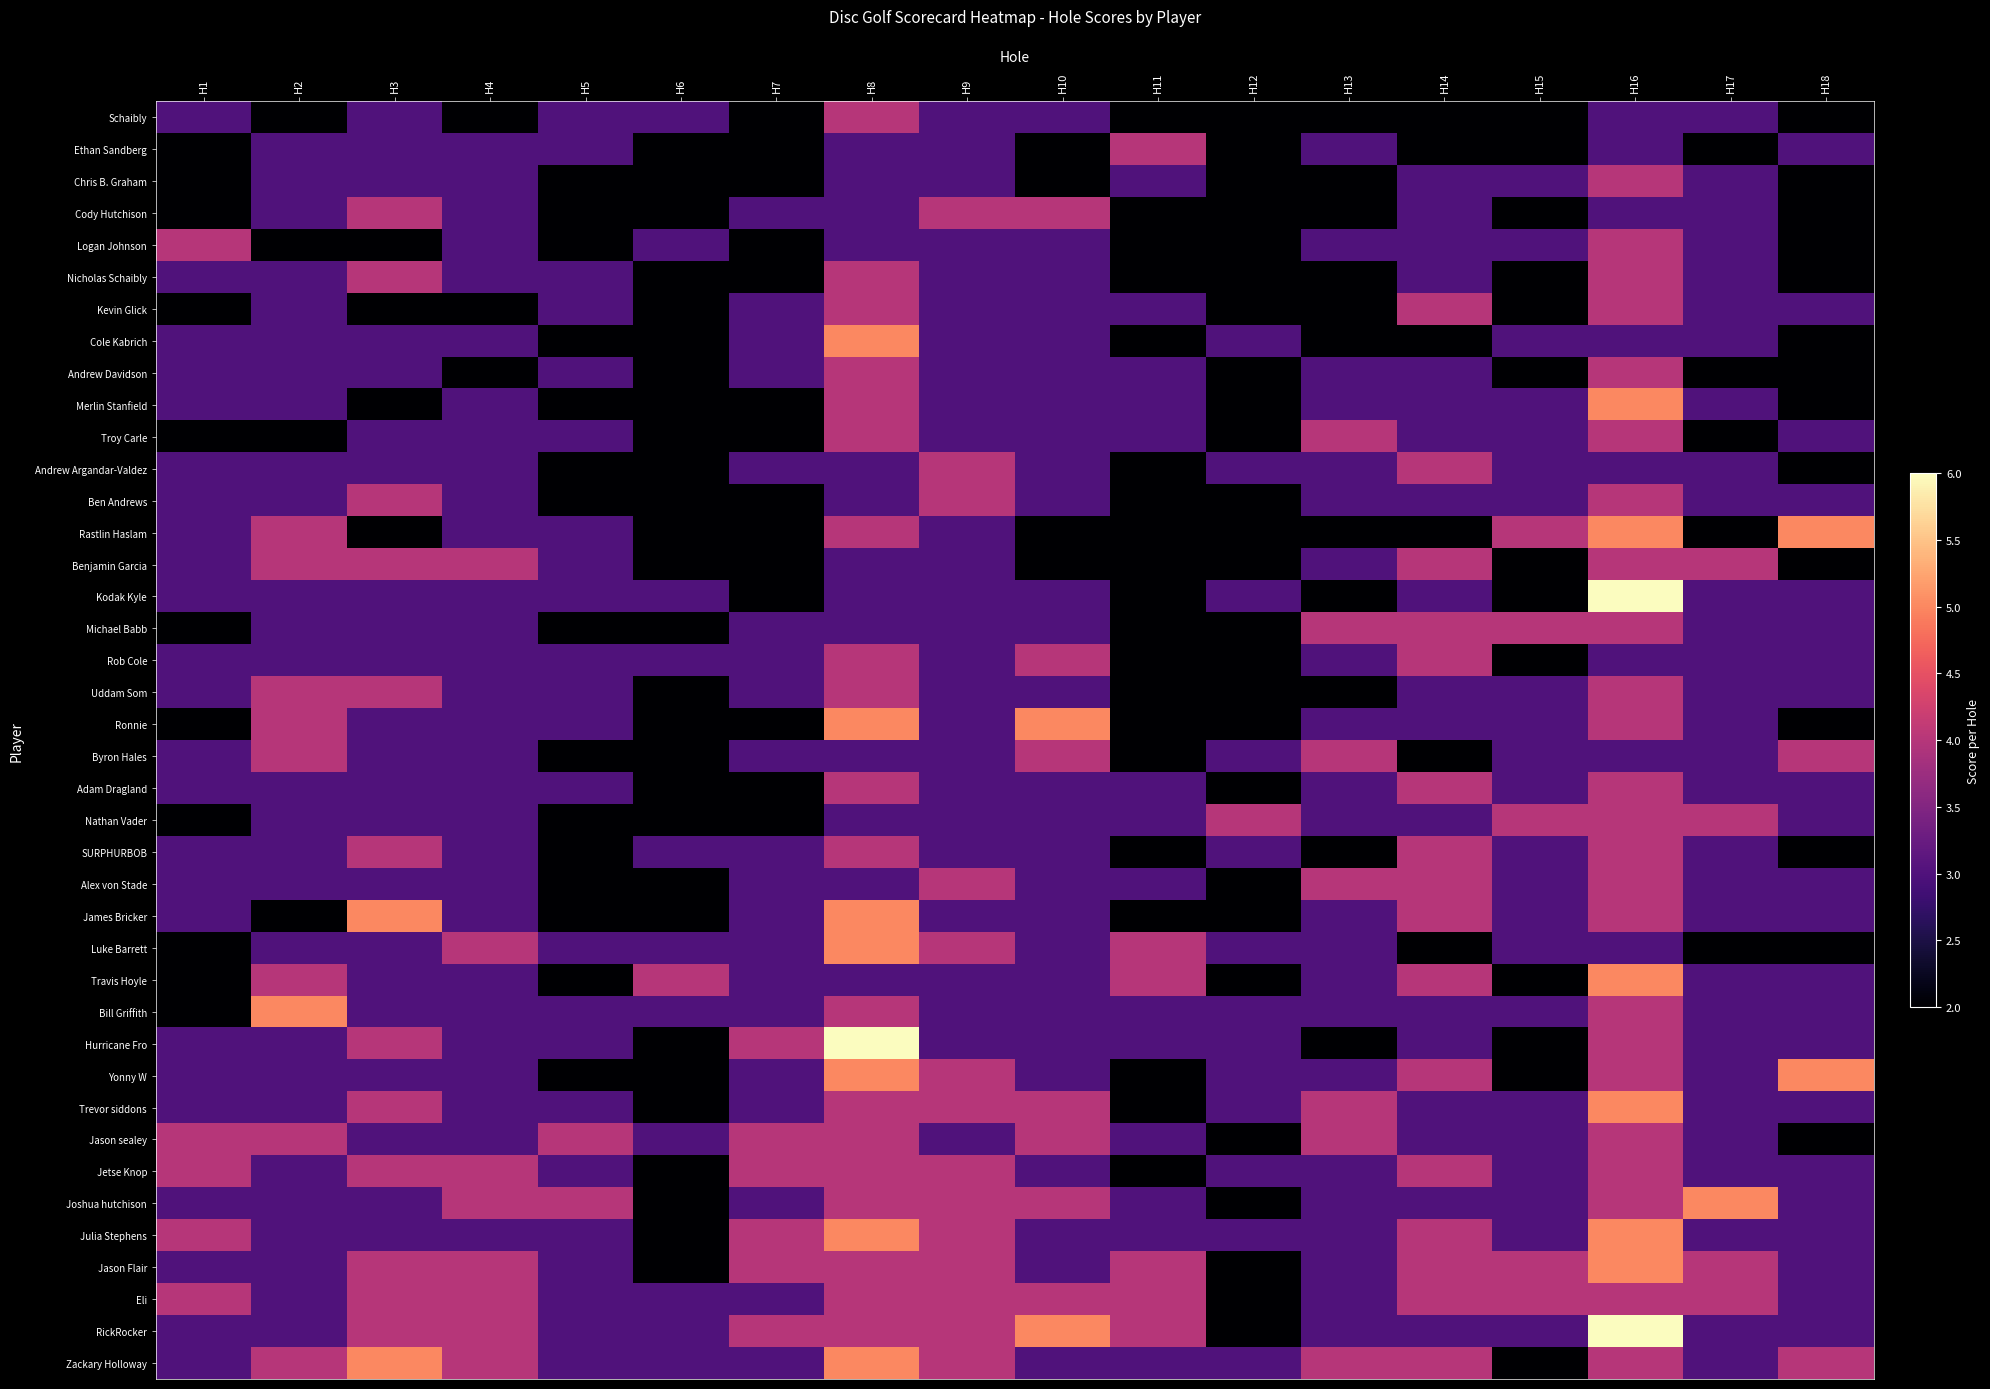

Reading left to right, what are all the values shown in this chart?

Schaibly: H1=3	H2=2	H3=3	H4=2	H5=3	H6=3	H7=2	H8=4	H9=3	H10=3	H11=2	H12=2	H13=2	H14=2	H15=2	H16=3	H17=3	H18=2
Ethan Sandberg: H1=2	H2=3	H3=3	H4=3	H5=3	H6=2	H7=2	H8=3	H9=3	H10=2	H11=4	H12=2	H13=3	H14=2	H15=2	H16=3	H17=2	H18=3
Chris B. Graham: H1=2	H2=3	H3=3	H4=3	H5=2	H6=2	H7=2	H8=3	H9=3	H10=2	H11=3	H12=2	H13=2	H14=3	H15=3	H16=4	H17=3	H18=2
Cody Hutchison: H1=2	H2=3	H3=4	H4=3	H5=2	H6=2	H7=3	H8=3	H9=4	H10=4	H11=2	H12=2	H13=2	H14=3	H15=2	H16=3	H17=3	H18=2
Logan Johnson: H1=4	H2=2	H3=2	H4=3	H5=2	H6=3	H7=2	H8=3	H9=3	H10=3	H11=2	H12=2	H13=3	H14=3	H15=3	H16=4	H17=3	H18=2
Nicholas Schaibly: H1=3	H2=3	H3=4	H4=3	H5=3	H6=2	H7=2	H8=4	H9=3	H10=3	H11=2	H12=2	H13=2	H14=3	H15=2	H16=4	H17=3	H18=2
Kevin Glick: H1=2	H2=3	H3=2	H4=2	H5=3	H6=2	H7=3	H8=4	H9=3	H10=3	H11=3	H12=2	H13=2	H14=4	H15=2	H16=4	H17=3	H18=3
Cole Kabrich: H1=3	H2=3	H3=3	H4=3	H5=2	H6=2	H7=3	H8=5	H9=3	H10=3	H11=2	H12=3	H13=2	H14=2	H15=3	H16=3	H17=3	H18=2
Andrew Davidson: H1=3	H2=3	H3=3	H4=2	H5=3	H6=2	H7=3	H8=4	H9=3	H10=3	H11=3	H12=2	H13=3	H14=3	H15=2	H16=4	H17=2	H18=2
Merlin Stanfield: H1=3	H2=3	H3=2	H4=3	H5=2	H6=2	H7=2	H8=4	H9=3	H10=3	H11=3	H12=2	H13=3	H14=3	H15=3	H16=5	H17=3	H18=2
Troy Carle: H1=2	H2=2	H3=3	H4=3	H5=3	H6=2	H7=2	H8=4	H9=3	H10=3	H11=3	H12=2	H13=4	H14=3	H15=3	H16=4	H17=2	H18=3
Andrew Argandar-Valdez: H1=3	H2=3	H3=3	H4=3	H5=2	H6=2	H7=3	H8=3	H9=4	H10=3	H11=2	H12=3	H13=3	H14=4	H15=3	H16=3	H17=3	H18=2
Ben Andrews: H1=3	H2=3	H3=4	H4=3	H5=2	H6=2	H7=2	H8=3	H9=4	H10=3	H11=2	H12=2	H13=3	H14=3	H15=3	H16=4	H17=3	H18=3
Rastlin Haslam: H1=3	H2=4	H3=2	H4=3	H5=3	H6=2	H7=2	H8=4	H9=3	H10=2	H11=2	H12=2	H13=2	H14=2	H15=4	H16=5	H17=2	H18=5
Benjamin Garcia: H1=3	H2=4	H3=4	H4=4	H5=3	H6=2	H7=2	H8=3	H9=3	H10=2	H11=2	H12=2	H13=3	H14=4	H15=2	H16=4	H17=4	H18=2
Kodak Kyle: H1=3	H2=3	H3=3	H4=3	H5=3	H6=3	H7=2	H8=3	H9=3	H10=3	H11=2	H12=3	H13=2	H14=3	H15=2	H16=6	H17=3	H18=3
Michael Babb: H1=2	H2=3	H3=3	H4=3	H5=2	H6=2	H7=3	H8=3	H9=3	H10=3	H11=2	H12=2	H13=4	H14=4	H15=4	H16=4	H17=3	H18=3
Rob Cole: H1=3	H2=3	H3=3	H4=3	H5=3	H6=3	H7=3	H8=4	H9=3	H10=4	H11=2	H12=2	H13=3	H14=4	H15=2	H16=3	H17=3	H18=3
Uddam Som: H1=3	H2=4	H3=4	H4=3	H5=3	H6=2	H7=3	H8=4	H9=3	H10=3	H11=2	H12=2	H13=2	H14=3	H15=3	H16=4	H17=3	H18=3
Ronnie: H1=2	H2=4	H3=3	H4=3	H5=3	H6=2	H7=2	H8=5	H9=3	H10=5	H11=2	H12=2	H13=3	H14=3	H15=3	H16=4	H17=3	H18=2
Byron Hales: H1=3	H2=4	H3=3	H4=3	H5=2	H6=2	H7=3	H8=3	H9=3	H10=4	H11=2	H12=3	H13=4	H14=2	H15=3	H16=3	H17=3	H18=4
Adam Dragland: H1=3	H2=3	H3=3	H4=3	H5=3	H6=2	H7=2	H8=4	H9=3	H10=3	H11=3	H12=2	H13=3	H14=4	H15=3	H16=4	H17=3	H18=3
Nathan Vader: H1=2	H2=3	H3=3	H4=3	H5=2	H6=2	H7=2	H8=3	H9=3	H10=3	H11=3	H12=4	H13=3	H14=3	H15=4	H16=4	H17=4	H18=3
SURPHURBOB: H1=3	H2=3	H3=4	H4=3	H5=2	H6=3	H7=3	H8=4	H9=3	H10=3	H11=2	H12=3	H13=2	H14=4	H15=3	H16=4	H17=3	H18=2
Alex von Stade: H1=3	H2=3	H3=3	H4=3	H5=2	H6=2	H7=3	H8=3	H9=4	H10=3	H11=3	H12=2	H13=4	H14=4	H15=3	H16=4	H17=3	H18=3
James Bricker: H1=3	H2=2	H3=5	H4=3	H5=2	H6=2	H7=3	H8=5	H9=3	H10=3	H11=2	H12=2	H13=3	H14=4	H15=3	H16=4	H17=3	H18=3
Luke Barrett: H1=2	H2=3	H3=3	H4=4	H5=3	H6=3	H7=3	H8=5	H9=4	H10=3	H11=4	H12=3	H13=3	H14=2	H15=3	H16=3	H17=2	H18=2
Travis Hoyle: H1=2	H2=4	H3=3	H4=3	H5=2	H6=4	H7=3	H8=3	H9=3	H10=3	H11=4	H12=2	H13=3	H14=4	H15=2	H16=5	H17=3	H18=3
Bill Griffith: H1=2	H2=5	H3=3	H4=3	H5=3	H6=3	H7=3	H8=4	H9=3	H10=3	H11=3	H12=3	H13=3	H14=3	H15=3	H16=4	H17=3	H18=3
Hurricane Fro: H1=3	H2=3	H3=4	H4=3	H5=3	H6=2	H7=4	H8=6	H9=3	H10=3	H11=3	H12=3	H13=2	H14=3	H15=2	H16=4	H17=3	H18=3
Yonny W: H1=3	H2=3	H3=3	H4=3	H5=2	H6=2	H7=3	H8=5	H9=4	H10=3	H11=2	H12=3	H13=3	H14=4	H15=2	H16=4	H17=3	H18=5
Trevor siddons: H1=3	H2=3	H3=4	H4=3	H5=3	H6=2	H7=3	H8=4	H9=4	H10=4	H11=2	H12=3	H13=4	H14=3	H15=3	H16=5	H17=3	H18=3
Jason sealey: H1=4	H2=4	H3=3	H4=3	H5=4	H6=3	H7=4	H8=4	H9=3	H10=4	H11=3	H12=2	H13=4	H14=3	H15=3	H16=4	H17=3	H18=2
Jetse Knop: H1=4	H2=3	H3=4	H4=4	H5=3	H6=2	H7=4	H8=4	H9=4	H10=3	H11=2	H12=3	H13=3	H14=4	H15=3	H16=4	H17=3	H18=3
Joshua hutchison: H1=3	H2=3	H3=3	H4=4	H5=4	H6=2	H7=3	H8=4	H9=4	H10=4	H11=3	H12=2	H13=3	H14=3	H15=3	H16=4	H17=5	H18=3
Julia Stephens: H1=4	H2=3	H3=3	H4=3	H5=3	H6=2	H7=4	H8=5	H9=4	H10=3	H11=3	H12=3	H13=3	H14=4	H15=3	H16=5	H17=3	H18=3
Jason Flair: H1=3	H2=3	H3=4	H4=4	H5=3	H6=2	H7=4	H8=4	H9=4	H10=3	H11=4	H12=2	H13=3	H14=4	H15=4	H16=5	H17=4	H18=3
Eli: H1=4	H2=3	H3=4	H4=4	H5=3	H6=3	H7=3	H8=4	H9=4	H10=4	H11=4	H12=2	H13=3	H14=4	H15=4	H16=4	H17=4	H18=3
RickRocker: H1=3	H2=3	H3=4	H4=4	H5=3	H6=3	H7=4	H8=4	H9=4	H10=5	H11=4	H12=2	H13=3	H14=3	H15=3	H16=6	H17=3	H18=3
Zackary Holloway: H1=3	H2=4	H3=5	H4=4	H5=3	H6=3	H7=3	H8=5	H9=4	H10=3	H11=3	H12=3	H13=4	H14=4	H15=2	H16=4	H17=3	H18=4